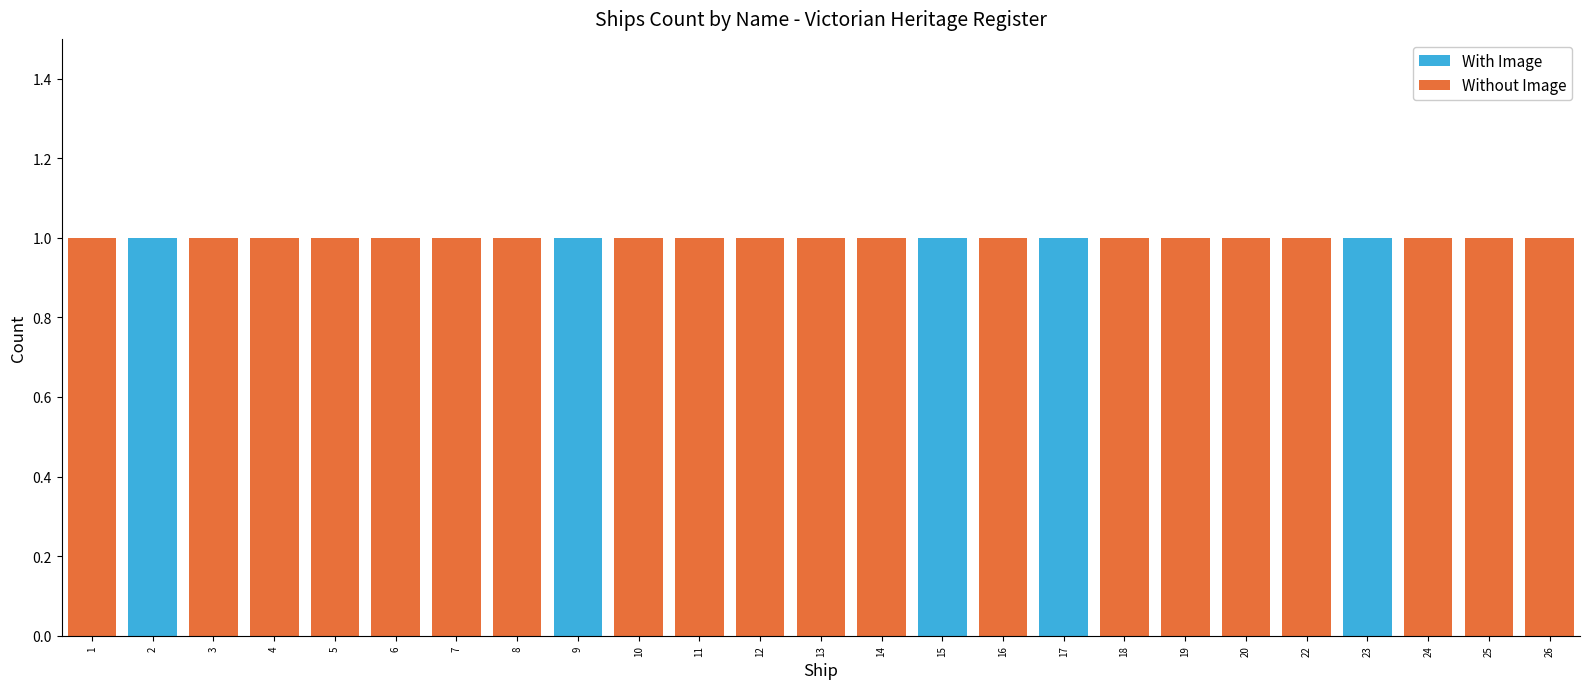

What is the sum of all With Image values?

5